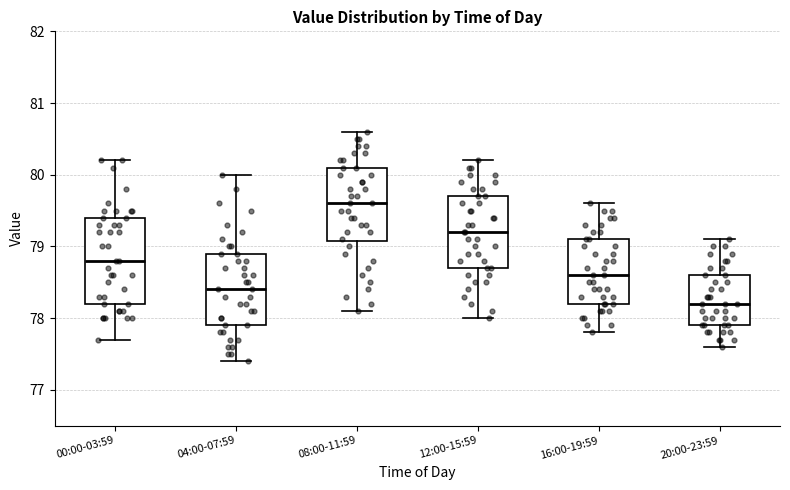

Which box is the tallest, from its lower edge to its upper edge?

00:00-03:59